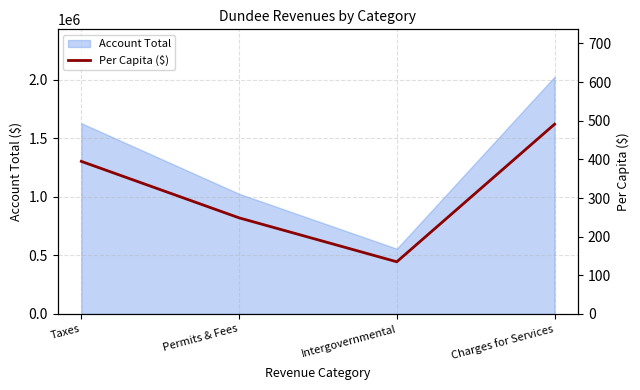

Reading right to left, extract all data points from this chart.

Charges for Services=490.9	Intergovernmental=135.0	Permits & Fees=248.7	Taxes=394.8